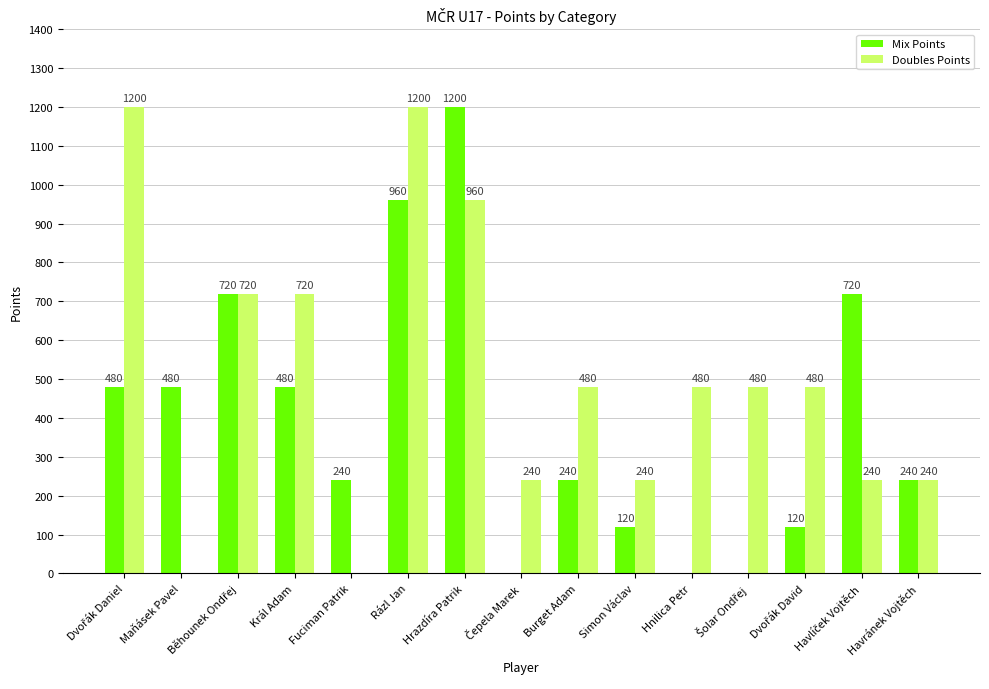

Reading right to left, transcribe all the data shown in this chart.

Mix Points: 240	720	120	0	0	120	240	0	1200	960	240	480	720	480	480
Doubles Points: 240	240	480	480	480	240	480	240	960	1200	0	720	720	0	1200